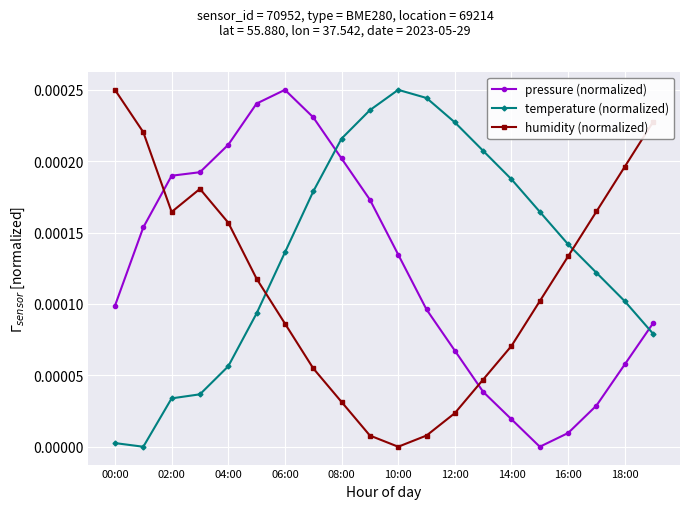

True or false: humidity (normalized) has more than 0 interior local peaks.

True